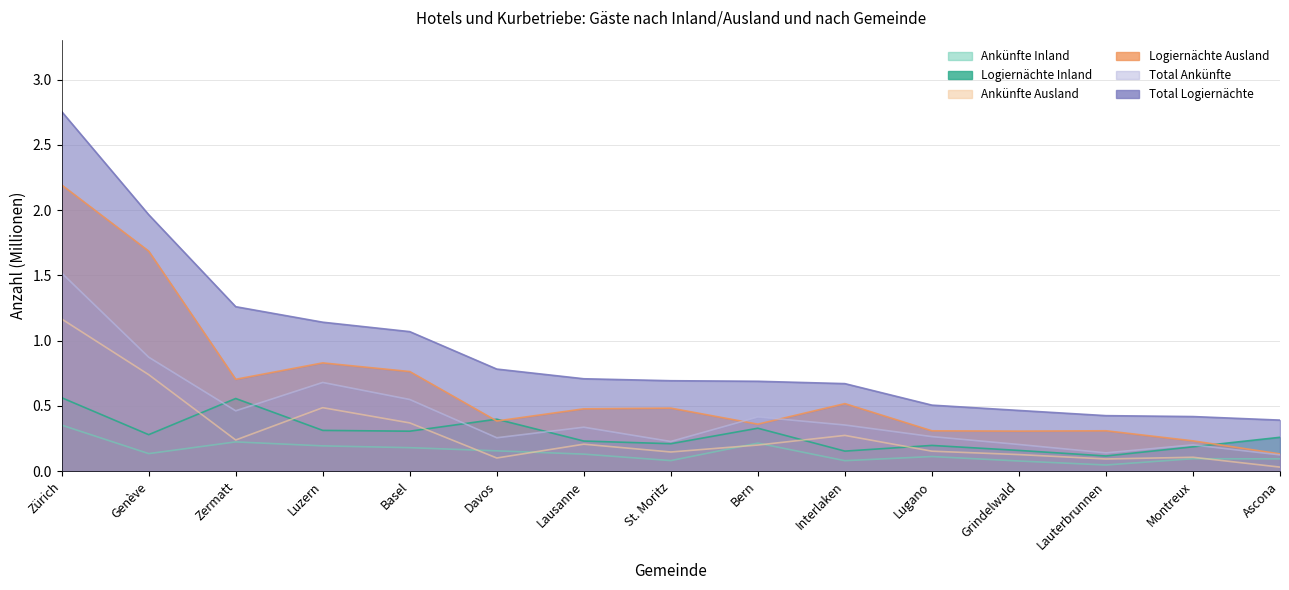

Which label corresponds to the largest value in the chart?

Zürich